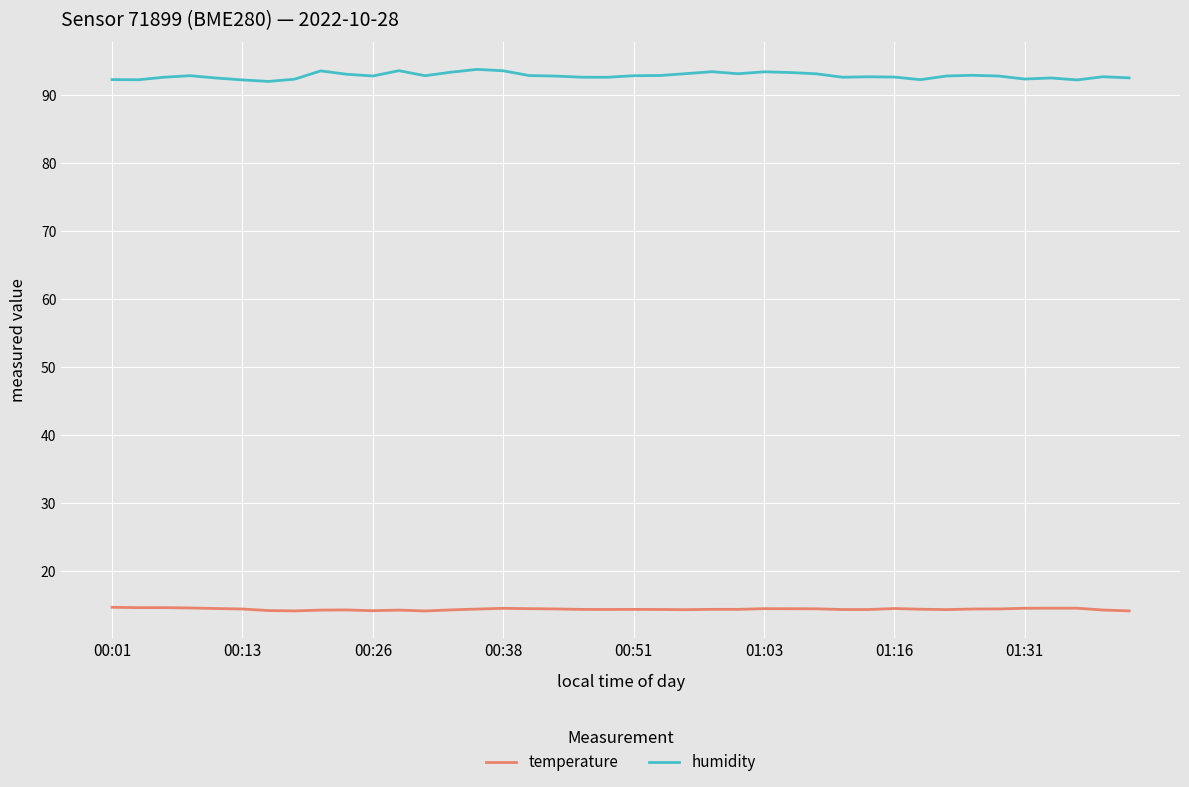

What is the difference between the maximum and minimum values in the humidity series?

1.8